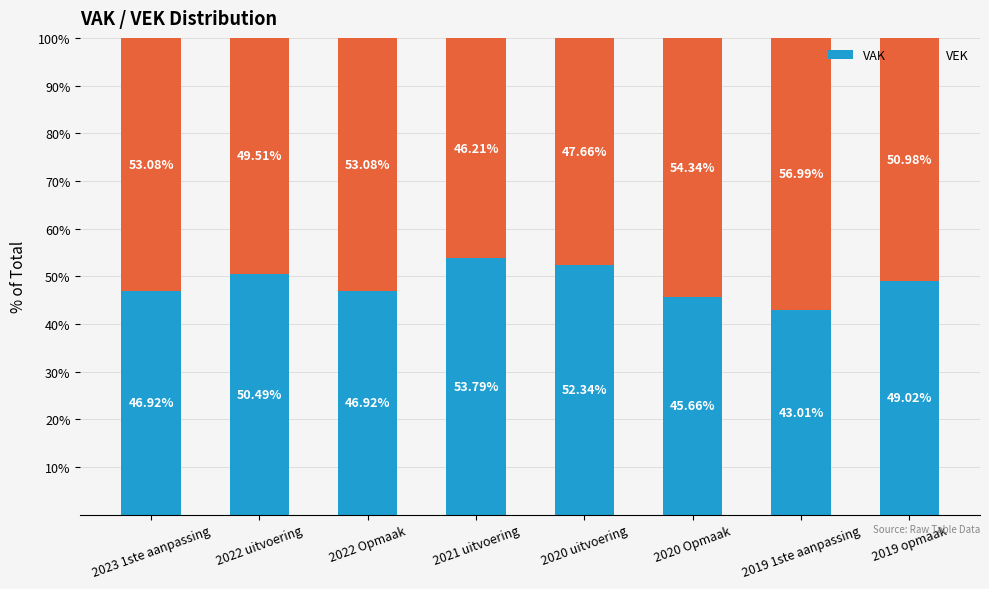

The value of VAK at 2020 uitvoering is 87.3. True or false?

False